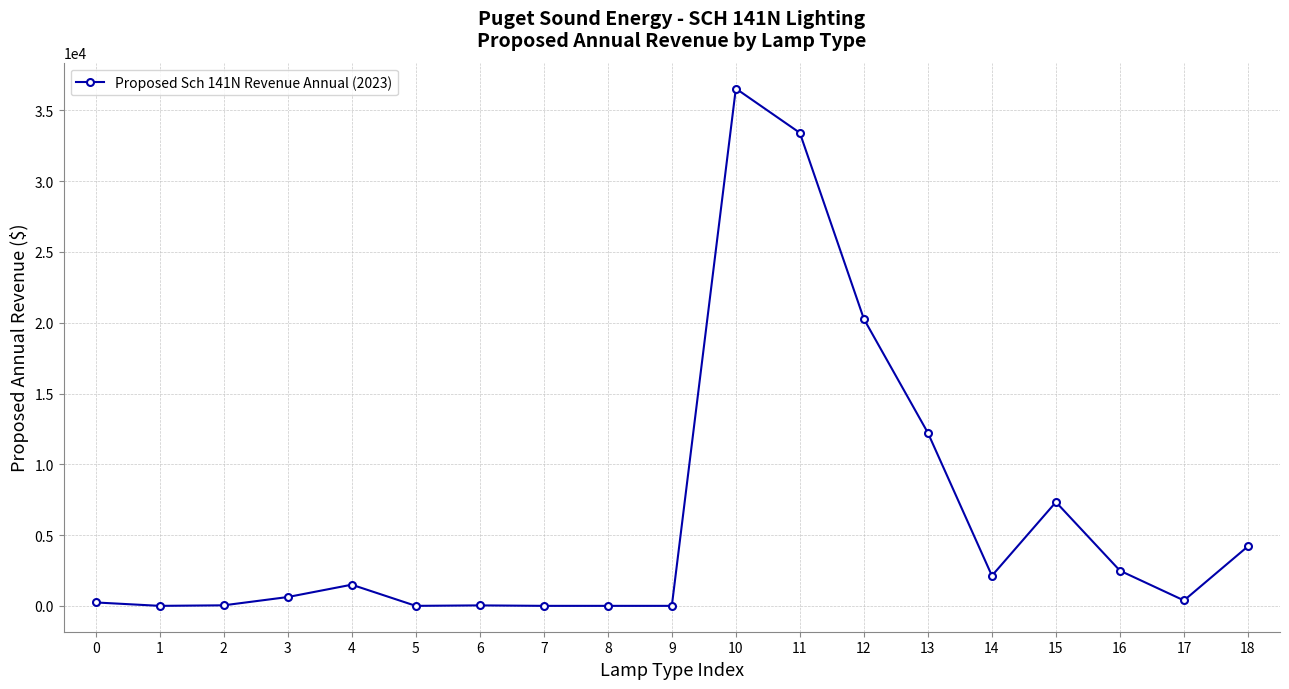

Between 18 and 2, which is larger?

18